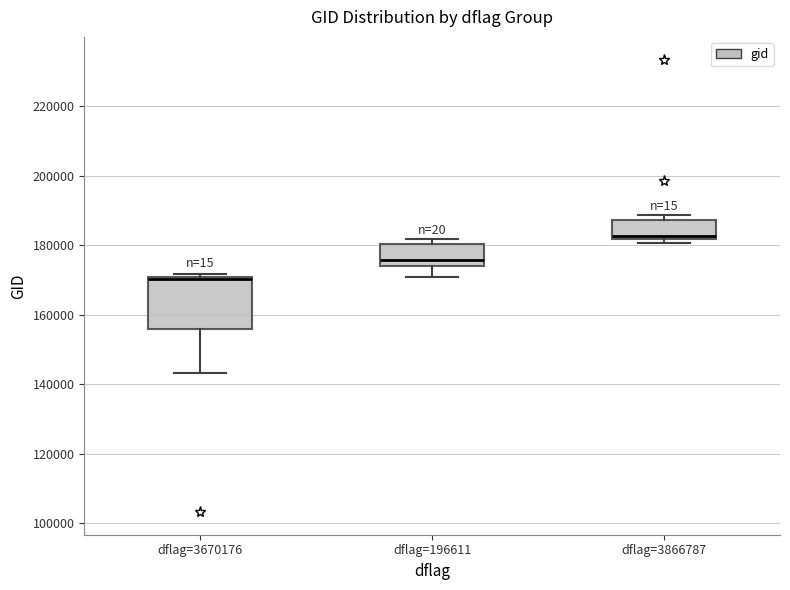

Reading left to right, transcribe this box plot: for each box, give where its median line is, the range the box spans, and where its two whiskers end, as read against the y-axis. The values are not printed on the chart, so give them approximately, as read against the axis.

dflag=3670176: median 170000 (just below the box's upper edge), box 156000 to 170000, whiskers 144000 to 172000
dflag=196611: median 176000, box 174000 to 180000, whiskers 170000 to 182000
dflag=3866787: median 182000 (just above the box's lower edge), box 182000 to 188000, whiskers 180000 to 188000 (just above the box's upper edge)